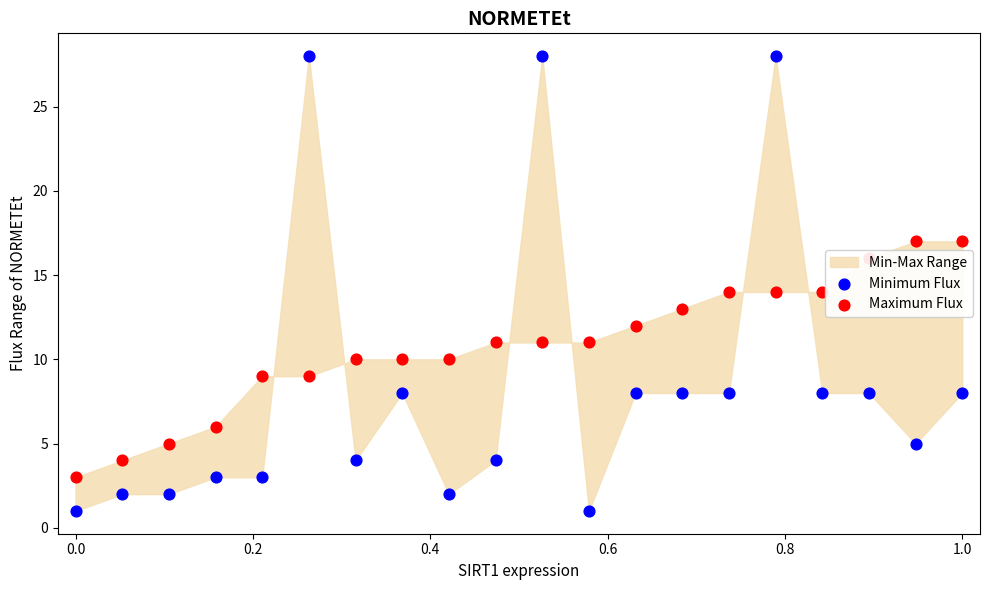

Which series has the widest spread of Y values?

Minimum Flux